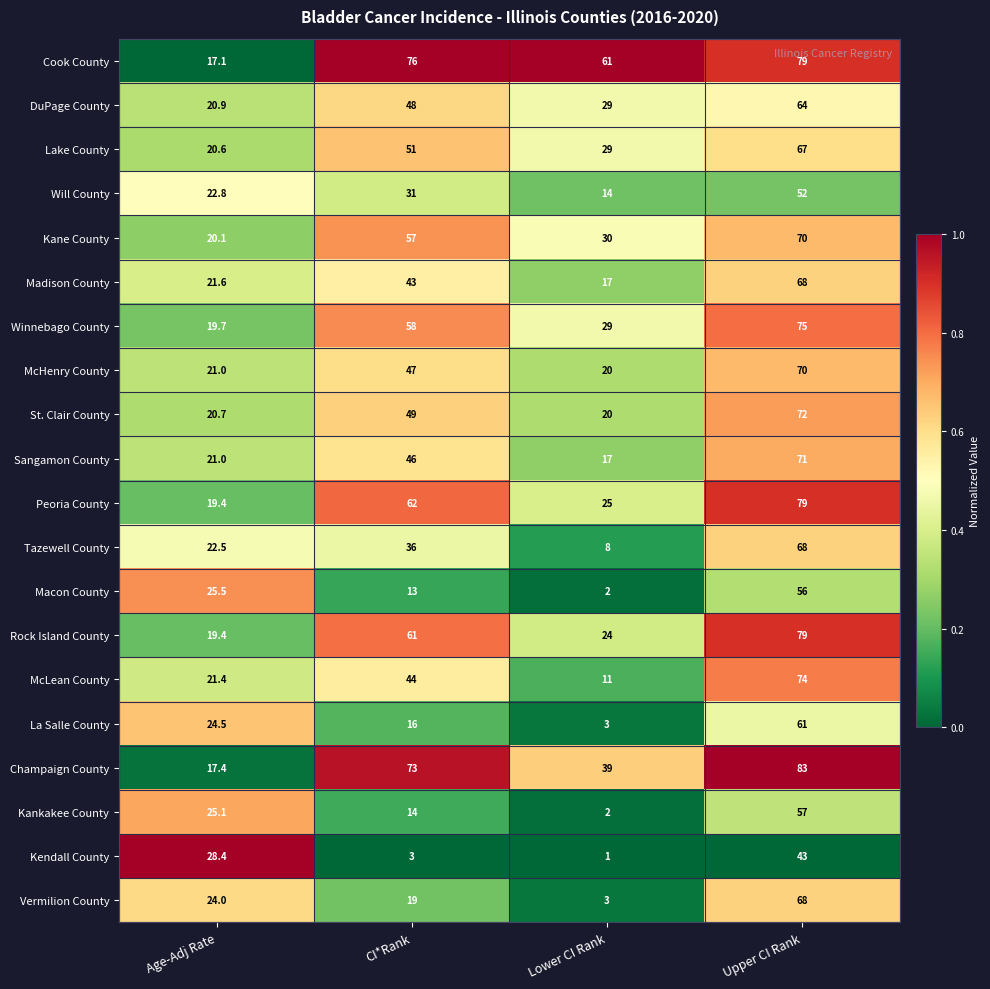

Which series has the widest spread of values?

Champaign County